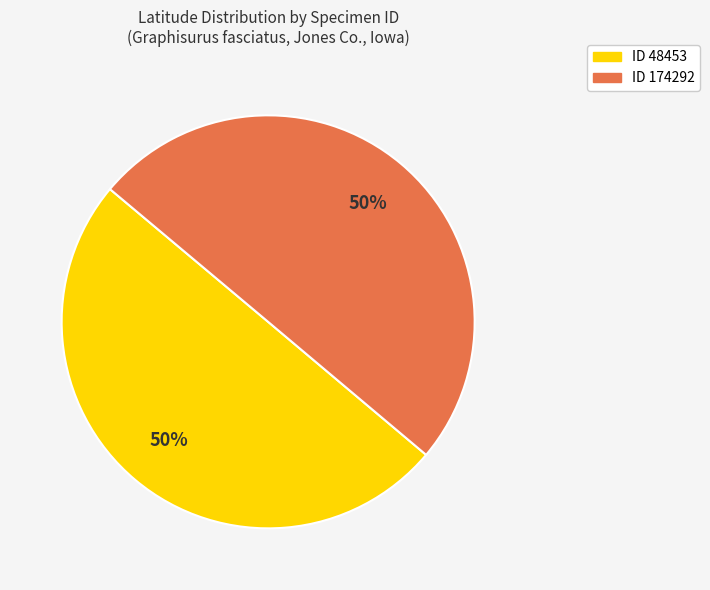

Do ID 48453 and ID 174292 together represent more than half of the pie?

Yes